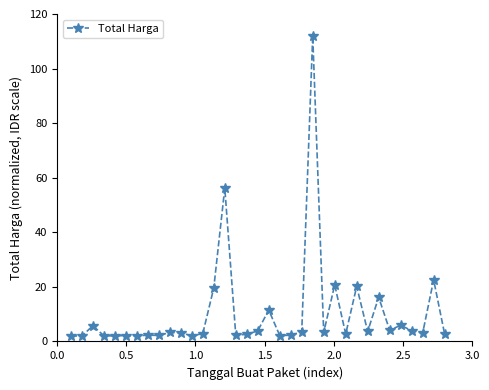

How many lines are shown in the chart?

1